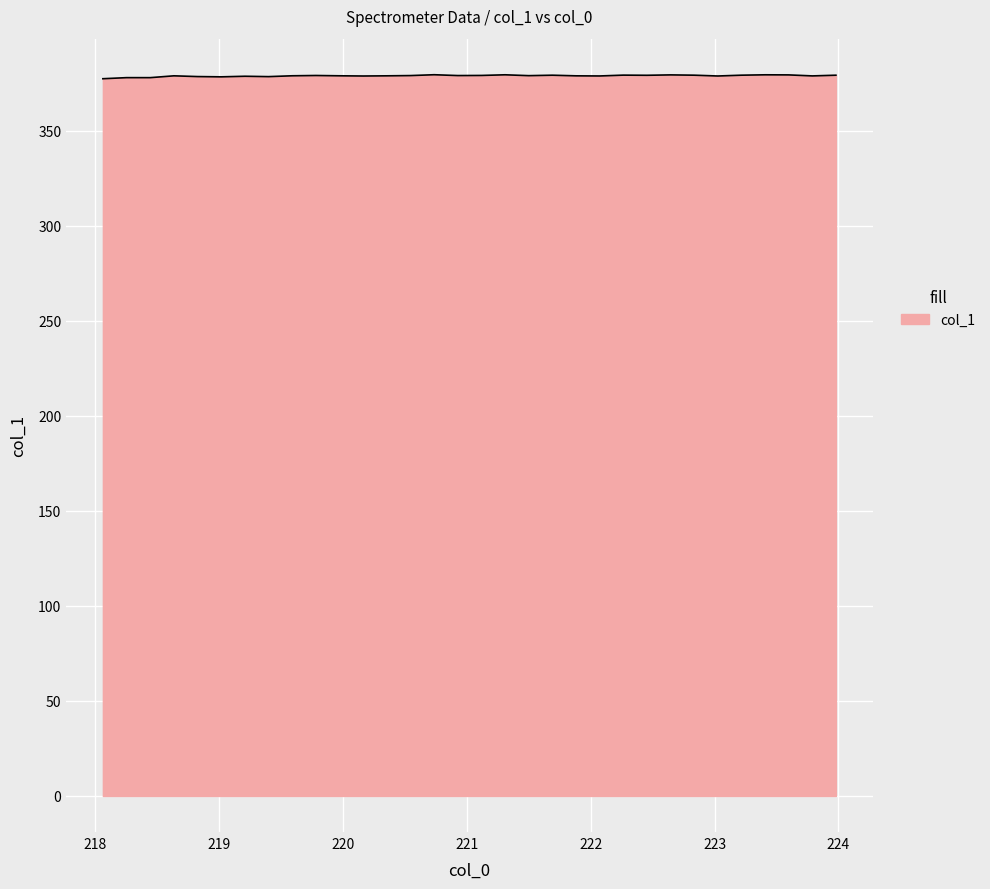

What is the maximum value shown in the chart?

379.5